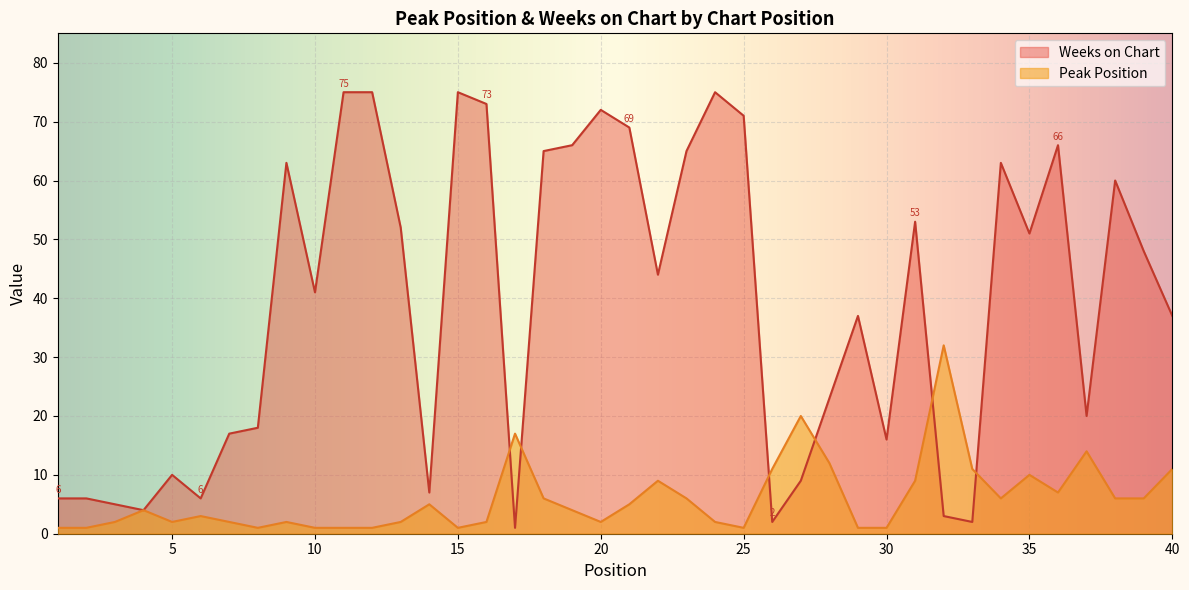

How many data points in Peak Position are less than 4?

19